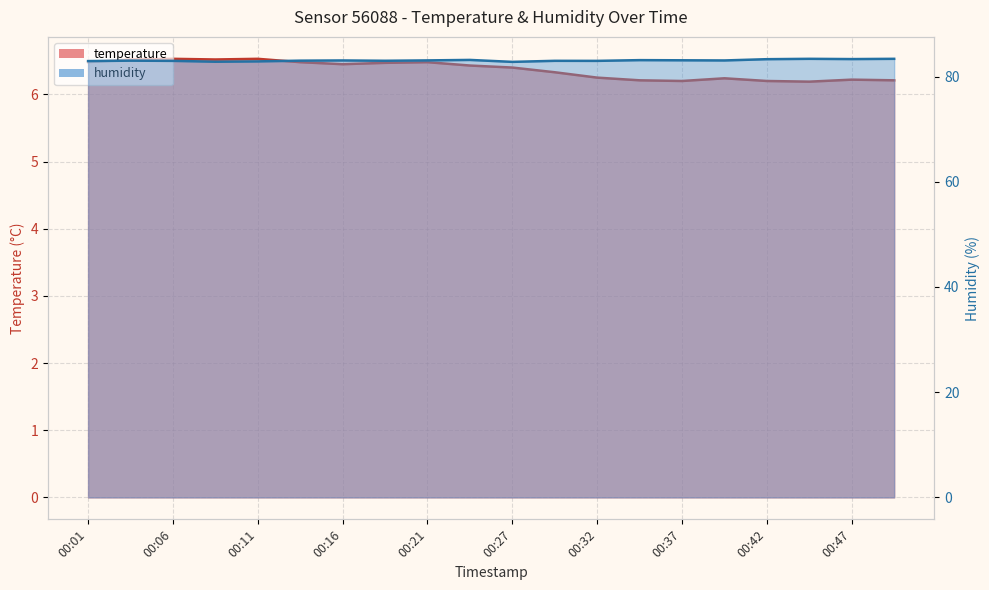

True or false: humidity has a value of 56.5 at 00:01.

False